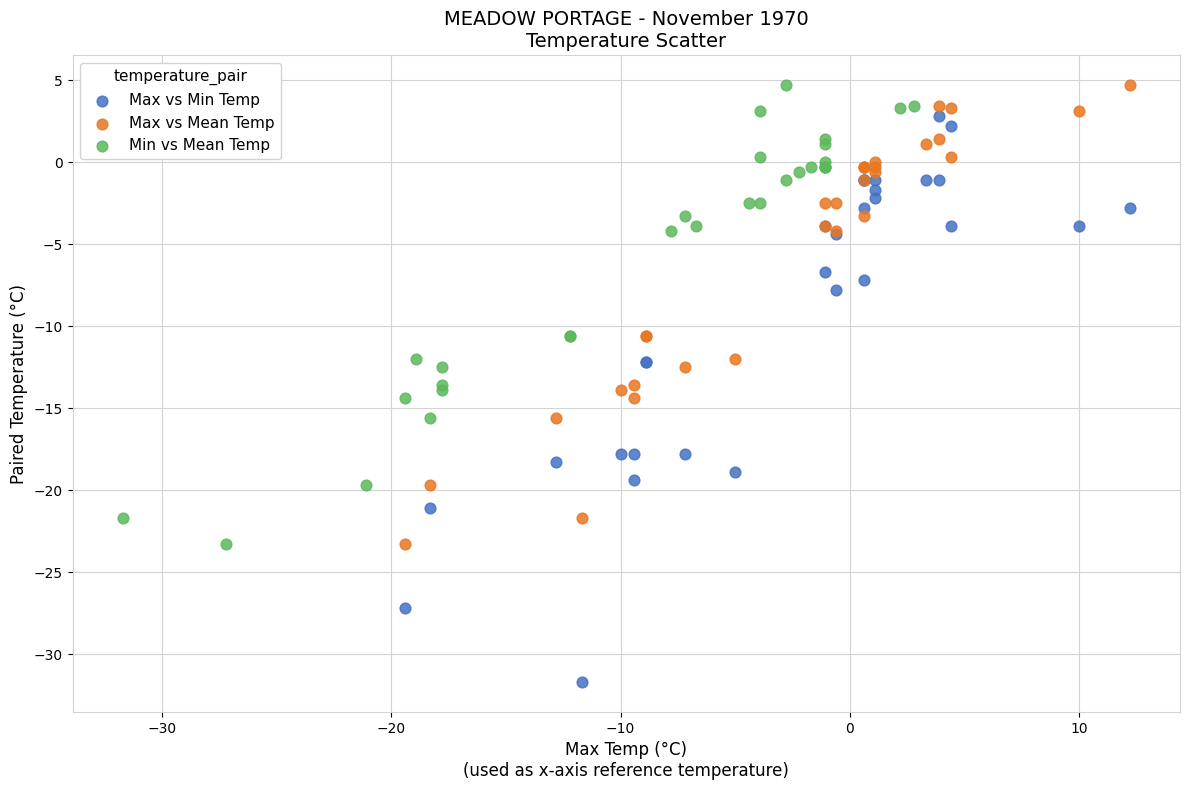

Which series has the largest Y range (max minus min)?

Max vs Min Temp